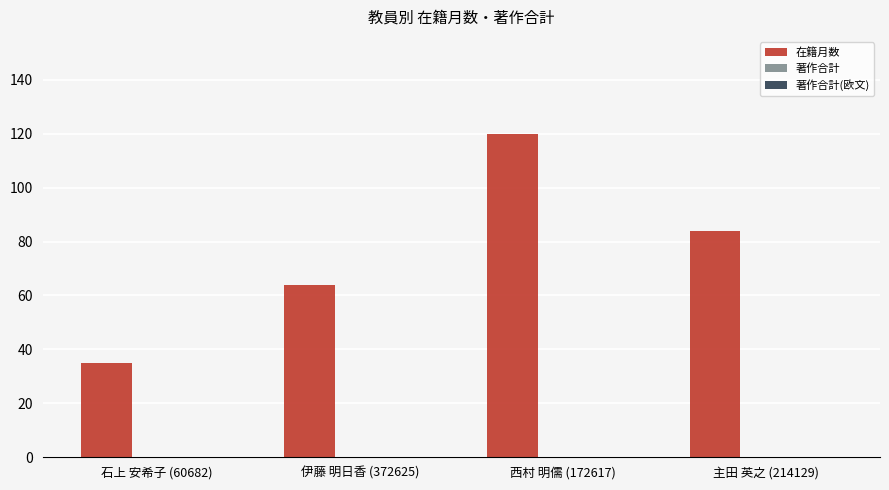

Read the value at 伊藤 明日香 (372625), to the nearest 5.

65